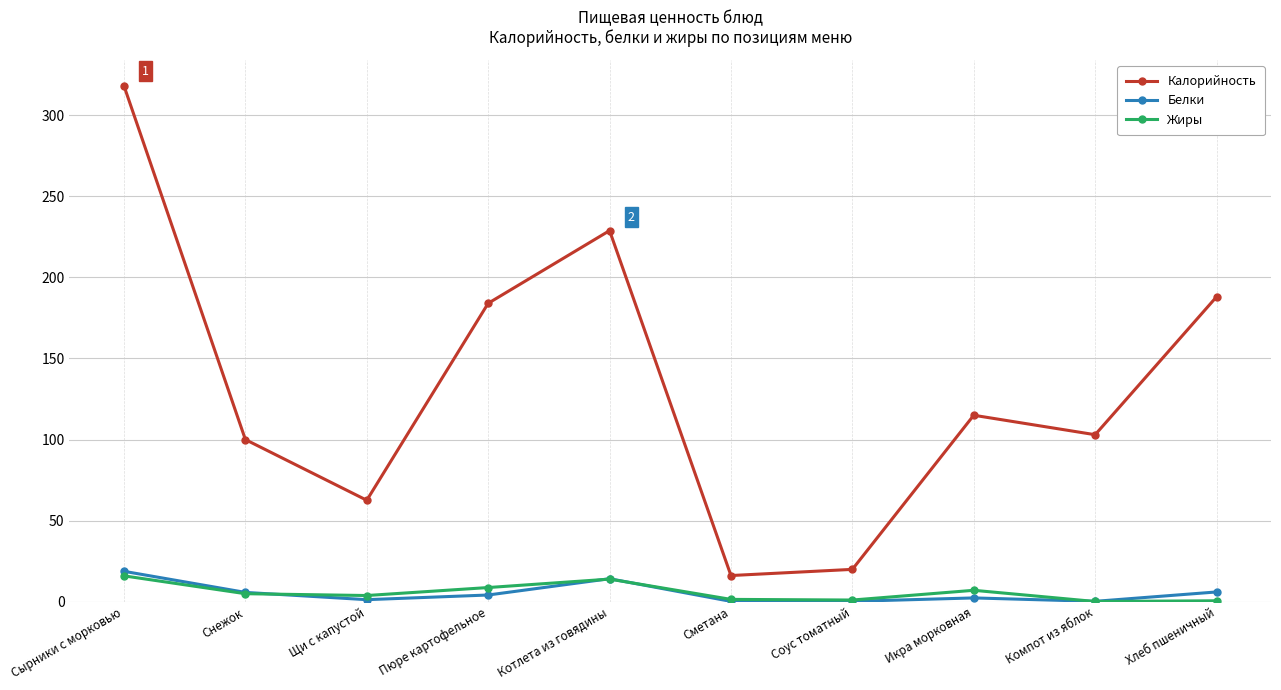

Is this an area chart (filled region under the line)?

No